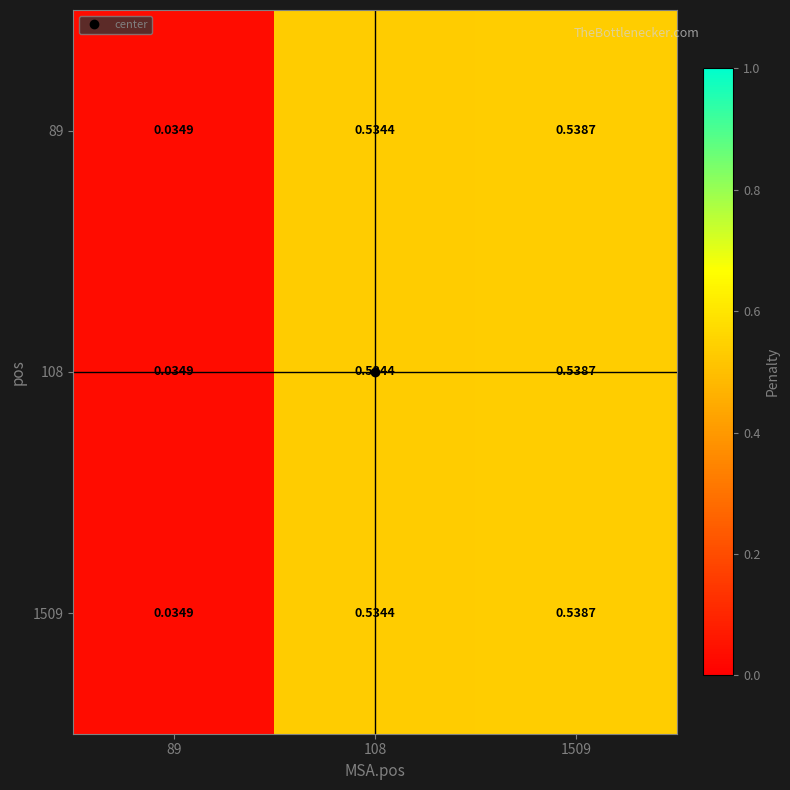

Is the value of 108 at 1509 greater than the value of 1509 at 89?

Yes